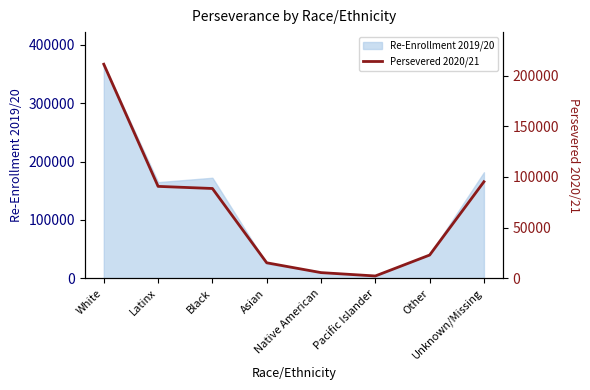

Where does the data first go above 88582?

White